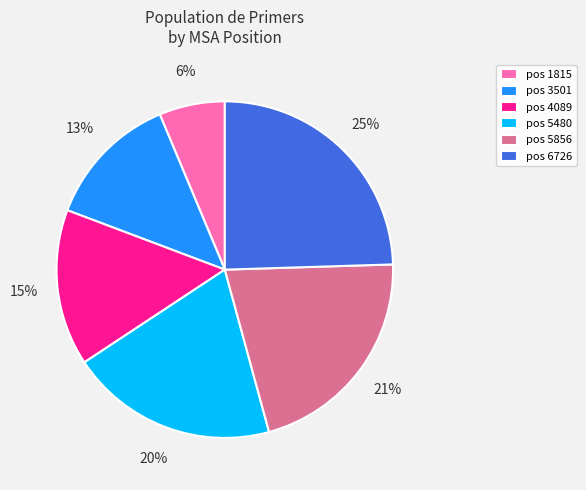

Which category has the biggest portion of the pie?

pos 6726